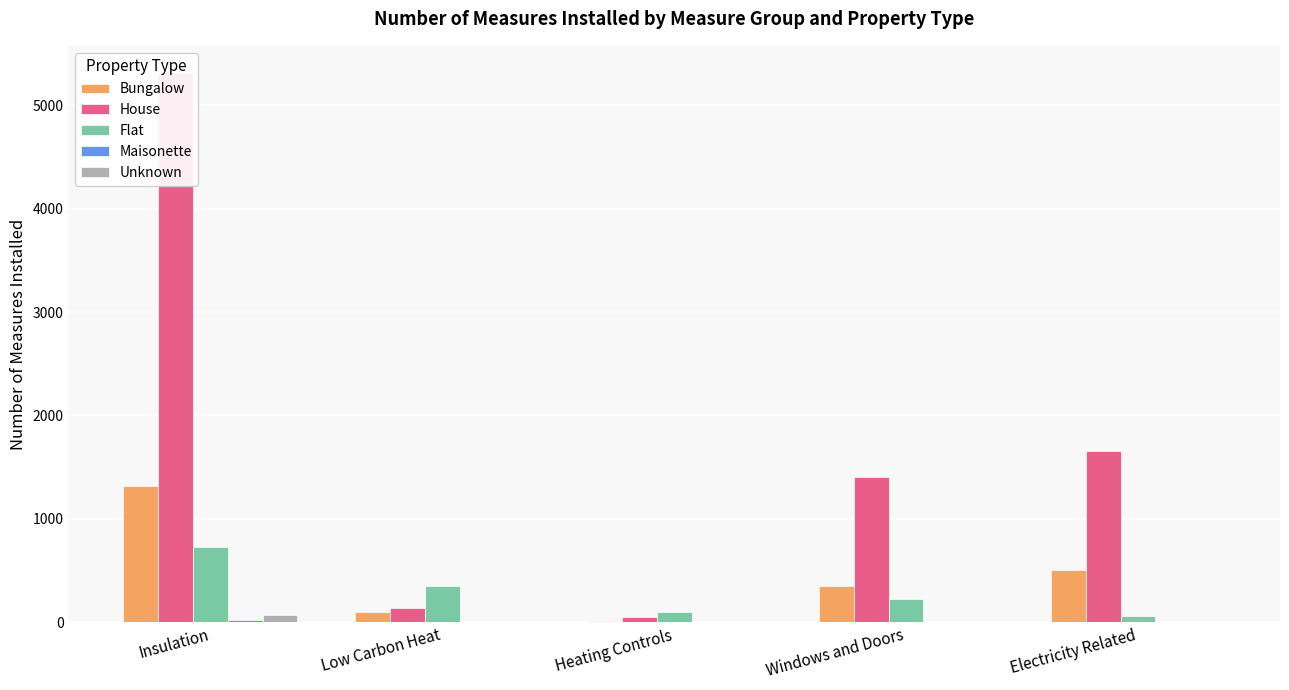

Rank the categories by Bungalow value from highest to lowest.

Insulation, Electricity Related, Windows and Doors, Low Carbon Heat, Heating Controls